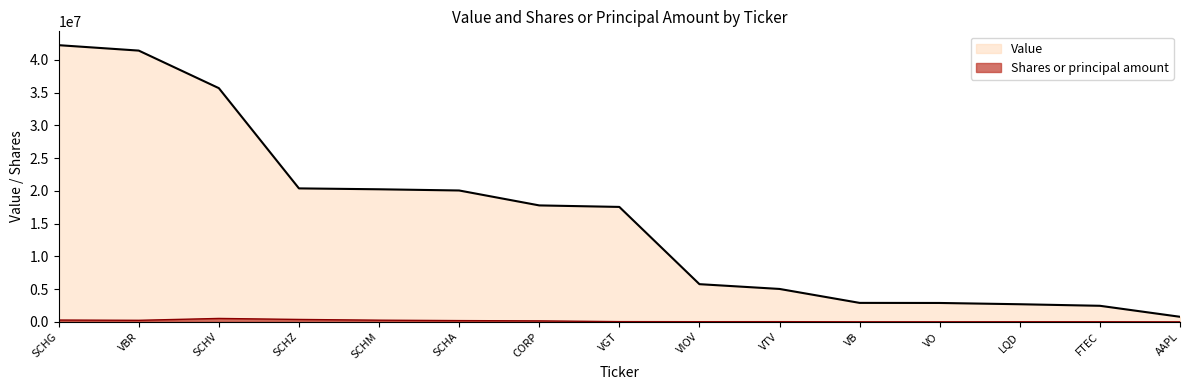

List the series in order of their peak value, highest first.

Value, Shares or principal amount